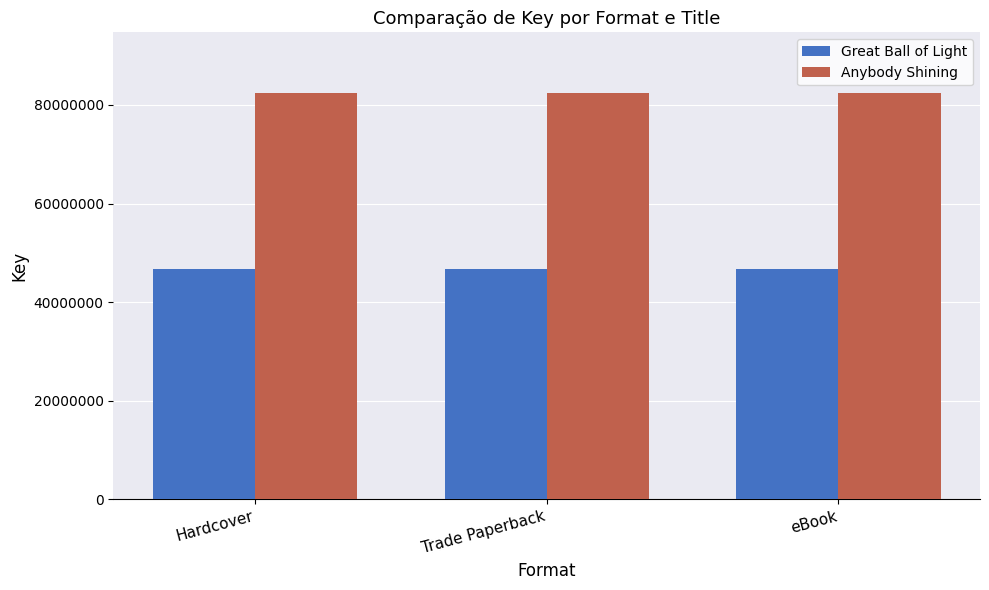

How many distinct data groups are displayed?

2